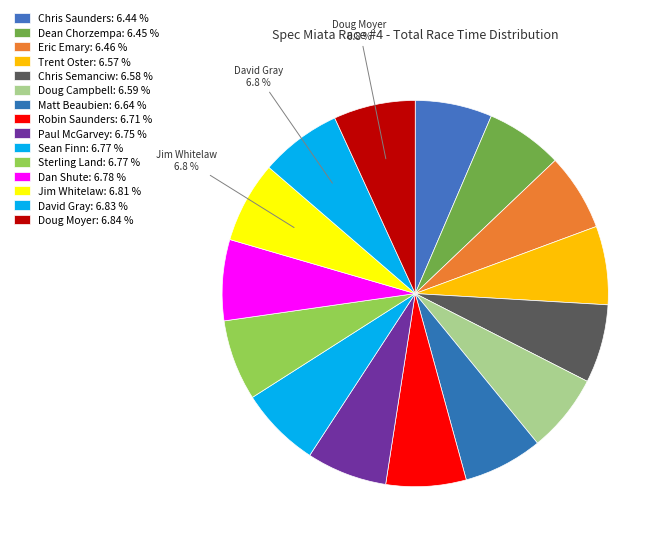

Count the number of slices in the pie.

15